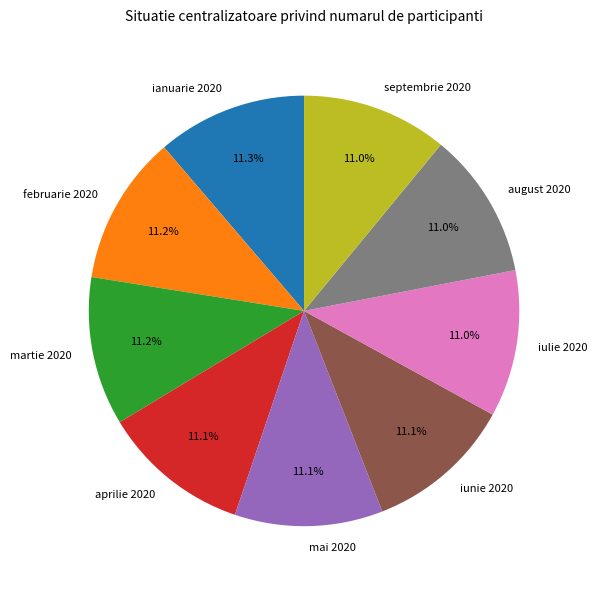

Count the number of slices in the pie.

9